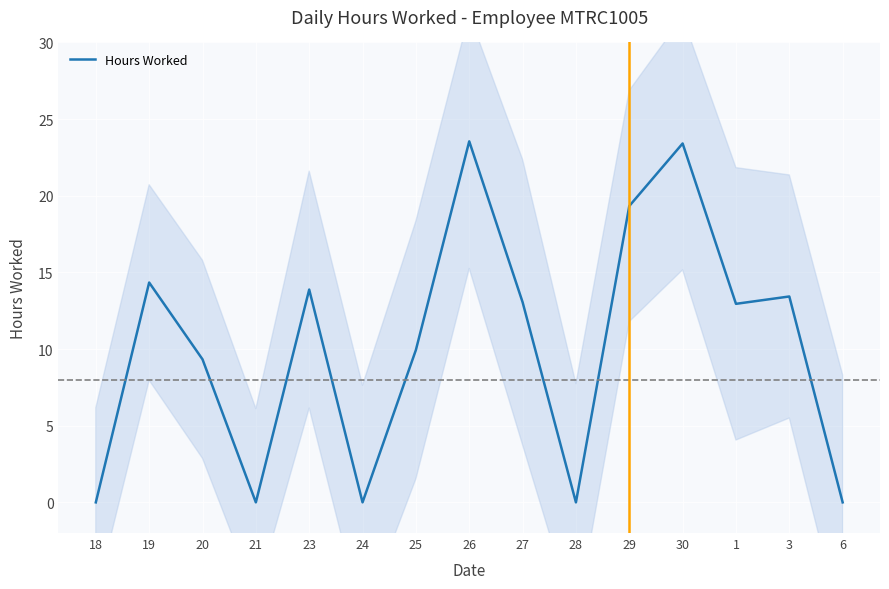

List the labels in order of value, largest first.

26, 30, 29, 19, 23, 3, 27, 1, 25, 20, 18, 21, 24, 28, 6